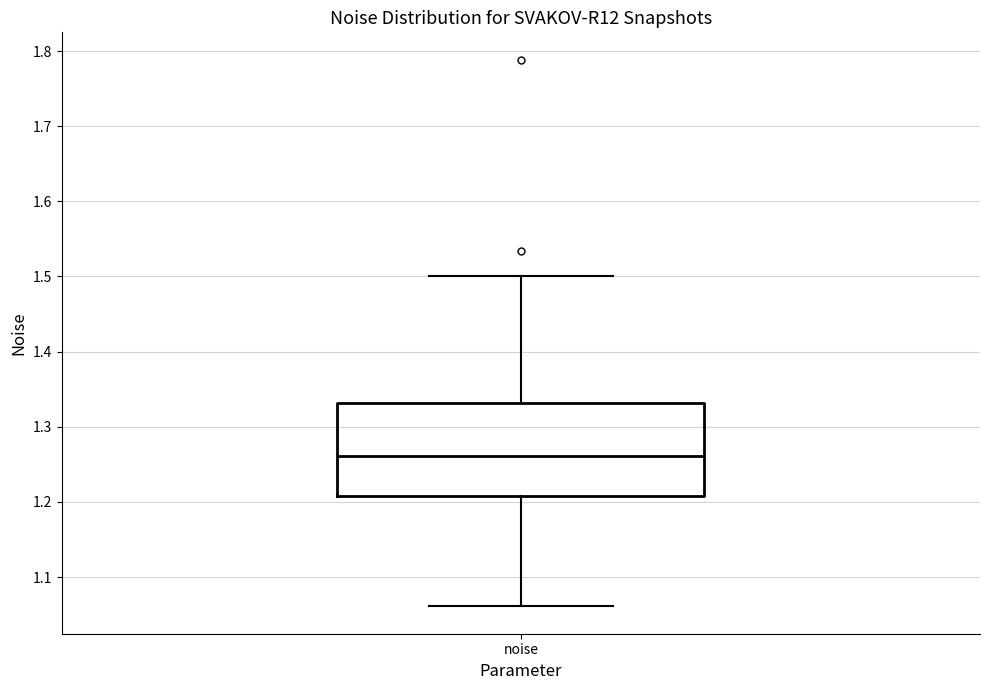

Transcribe this box plot: give where the median line is, the range the box spans, and where the two whiskers end, as read against the y-axis. The values are not printed on the chart, so give them approximately, as read against the axis.

median 1.26, box 1.21 to 1.33, whiskers 1.06 to 1.50